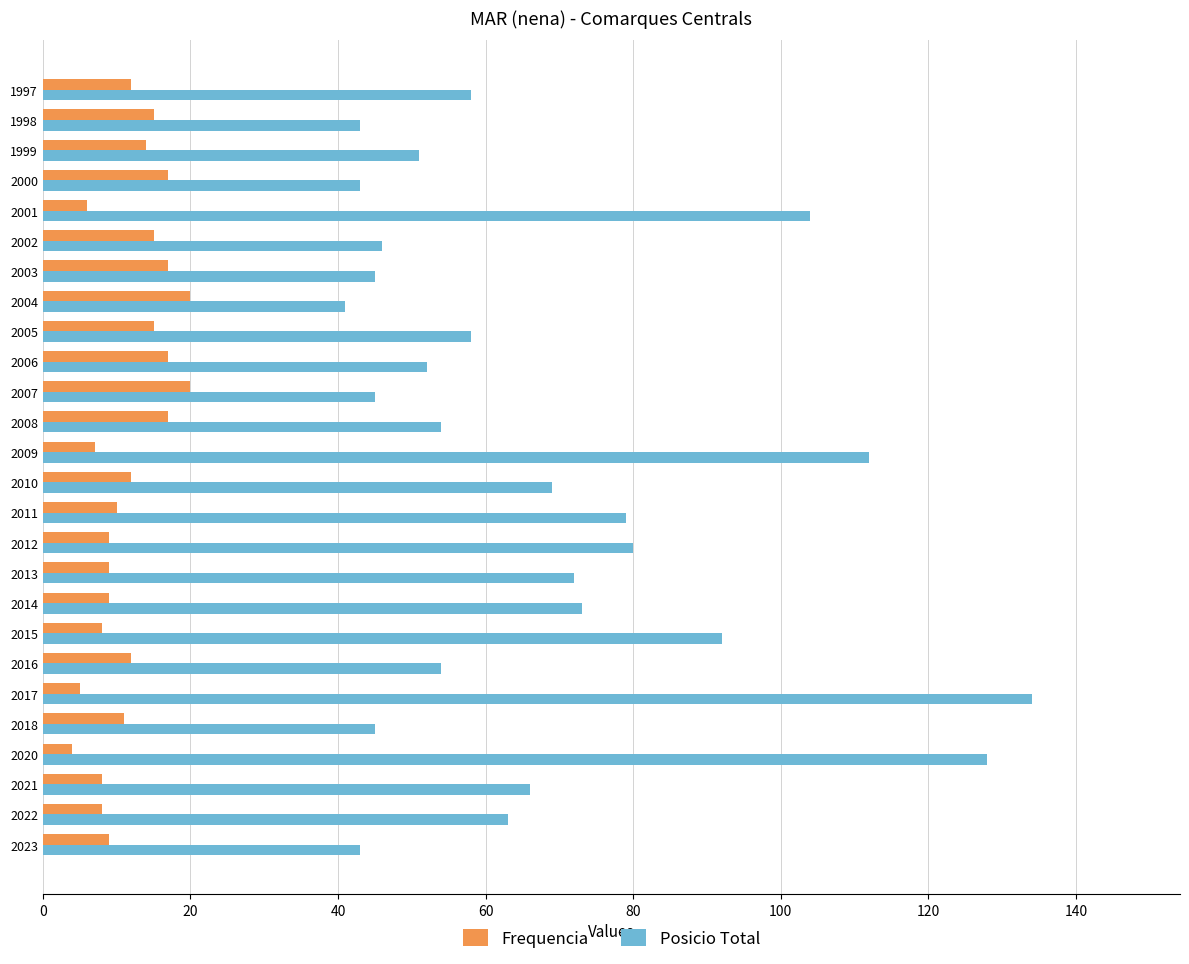

What are all the series names shown in the legend?

Frequencia, Posicio Total